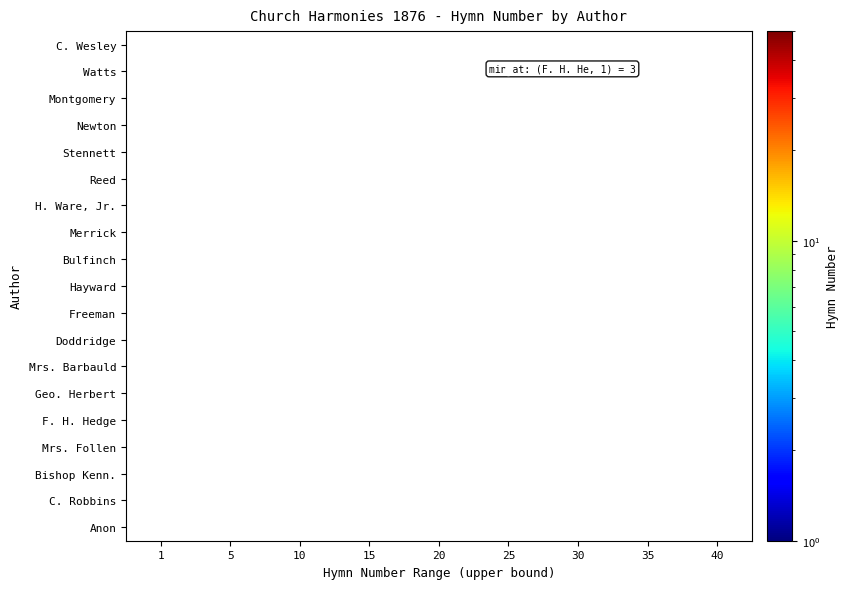

Which category has the lowest value across all series?

1